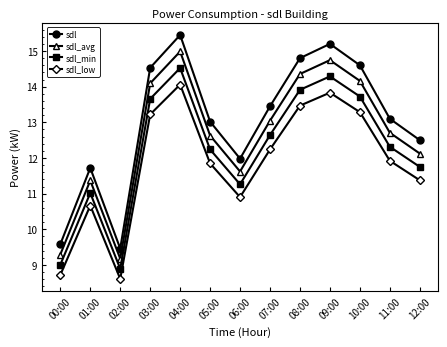

True or false: sdl has a value of 23.9 at 04:00.

False